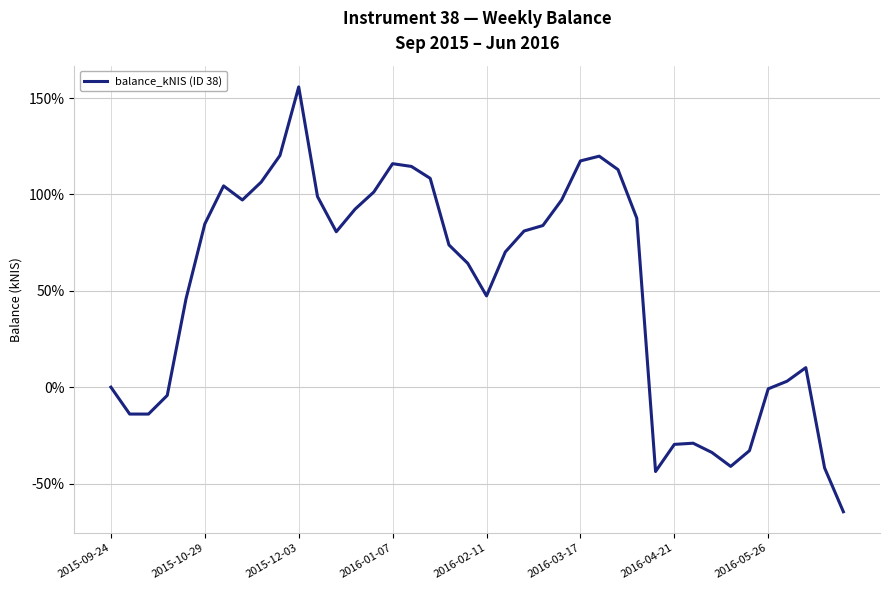

What is the difference between the maximum and minimum values?

220.4